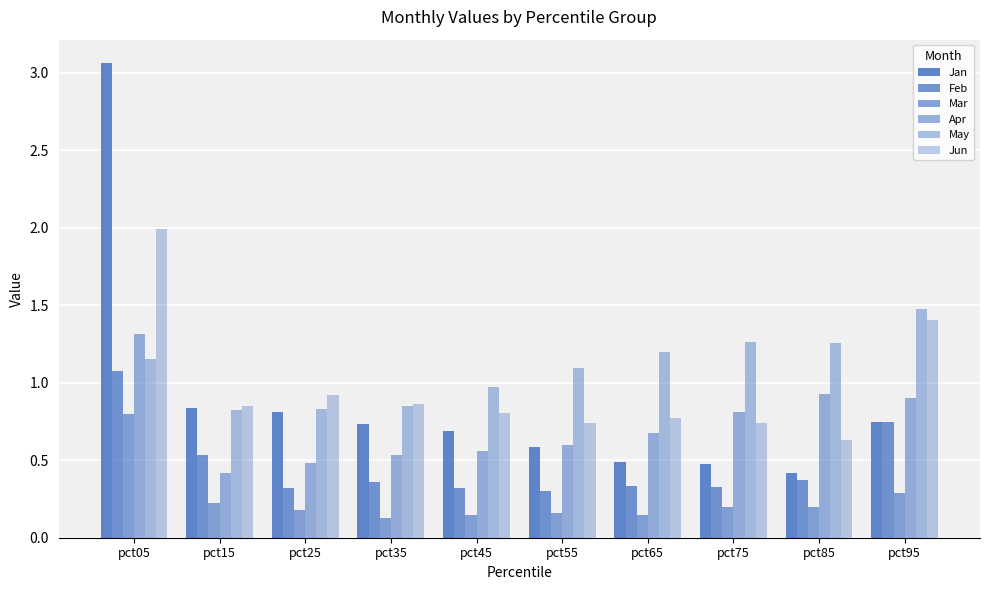

Read the Apr value at pct35.

0.5